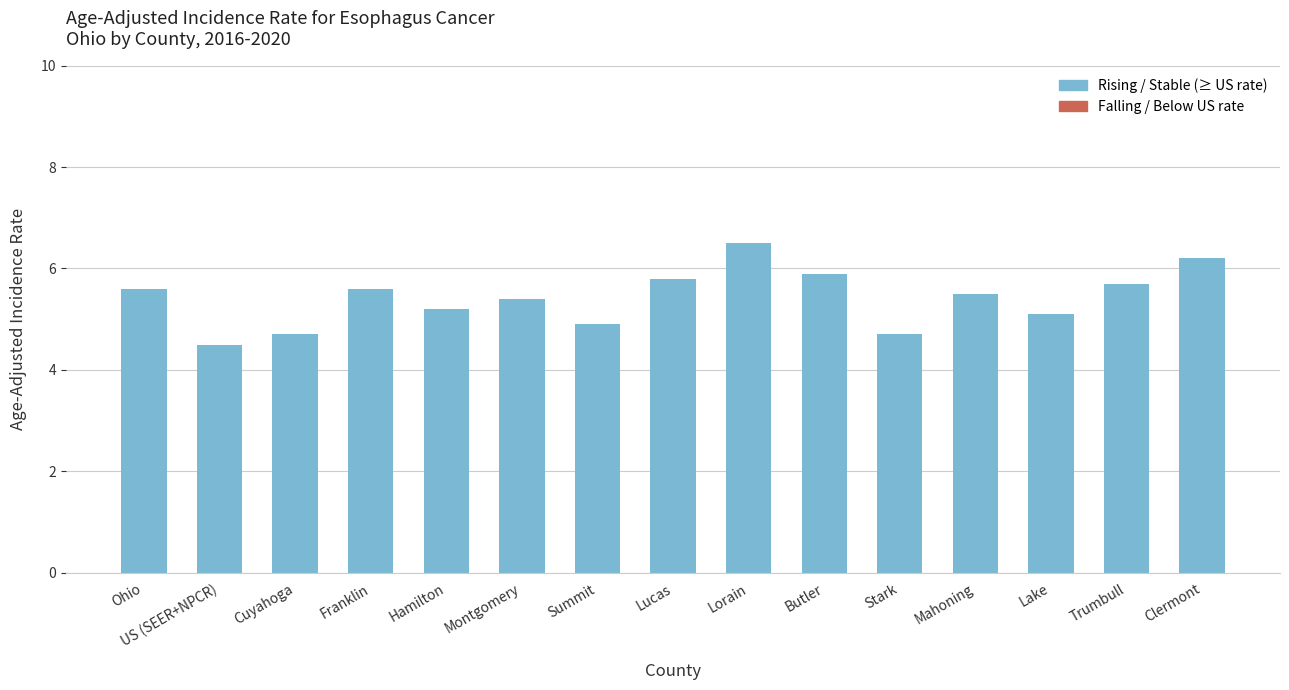

Reading left to right, list all the values displayed in this chart.

5.6	4.5	4.7	5.6	5.2	5.4	4.9	5.8	6.5	5.9	4.7	5.5	5.1	5.7	6.2